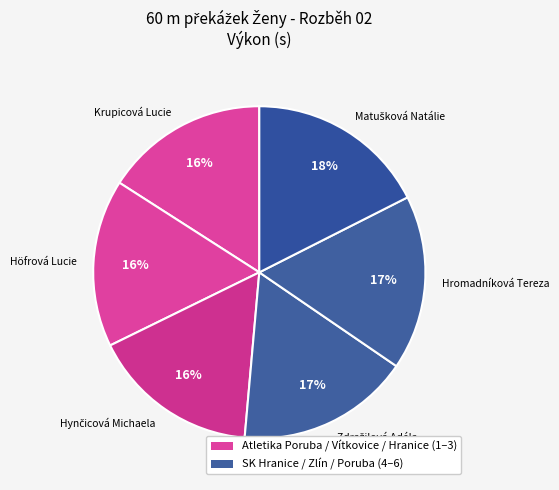

Does Höfrová Lucie represent more than half of the total?

No